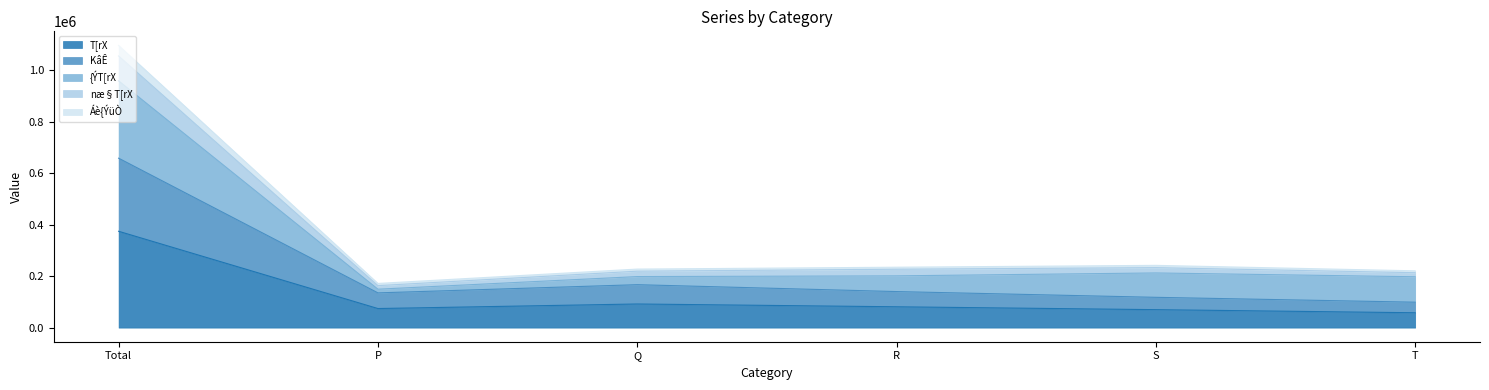

At which category is the sum across all series the highest?

Total